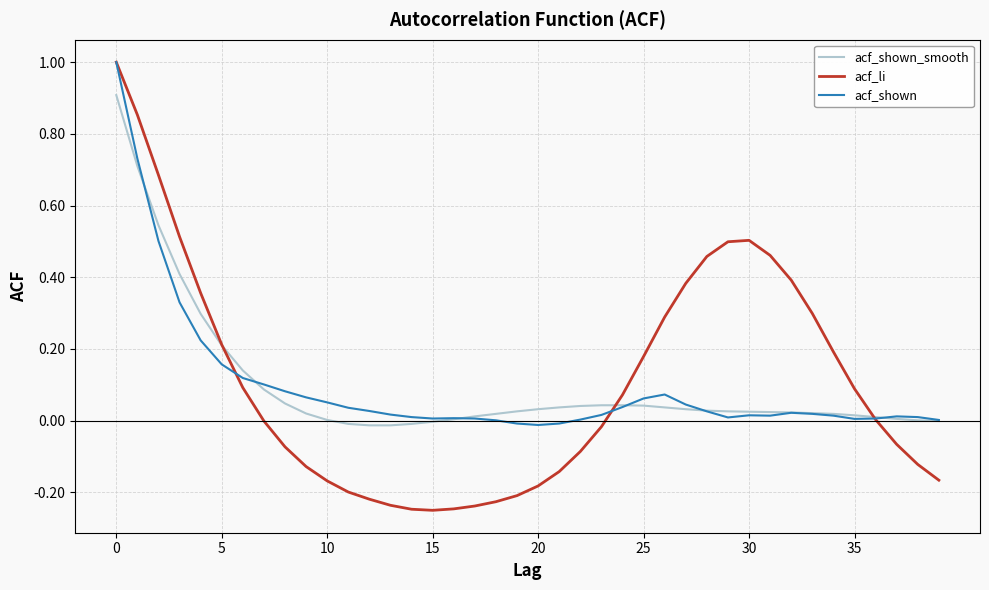

Which series has the widest spread of values?

acf_li